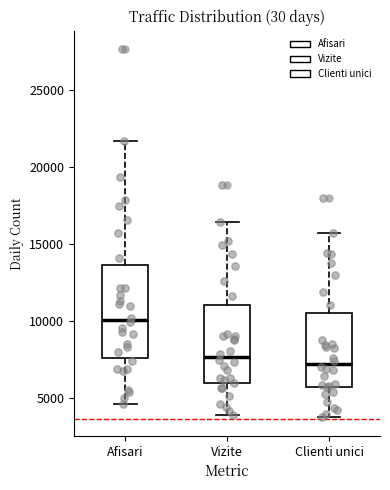

Reading left to right, transcribe this box plot: for each box, give where its median line is, the range the box spans, and where its two whiskers end, as read against the y-axis. The values are not printed on the chart, so give them approximately, as read against the axis.

Afisari: median 10000, box 7500 to 13500, whiskers 4500 to 21500
Vizite: median 7500, box 6000 to 11000, whiskers 4000 to 16500
Clienti unici: median 7000, box 5500 to 10500, whiskers 3500 to 15500